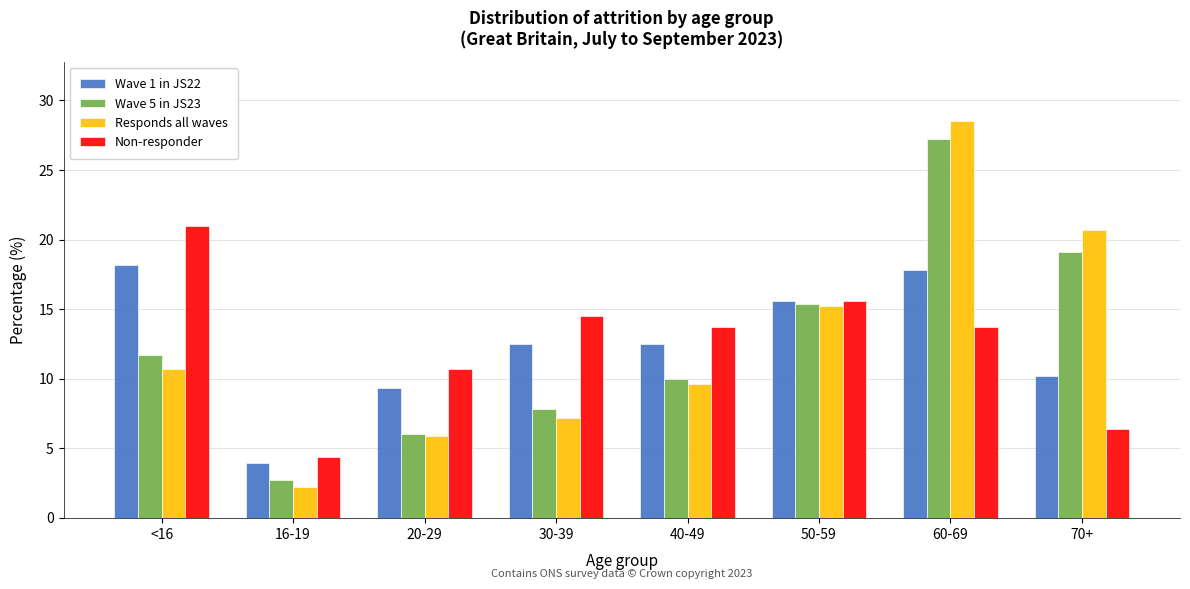

Which series changed the most between <16 and 30-39?

Non-responder